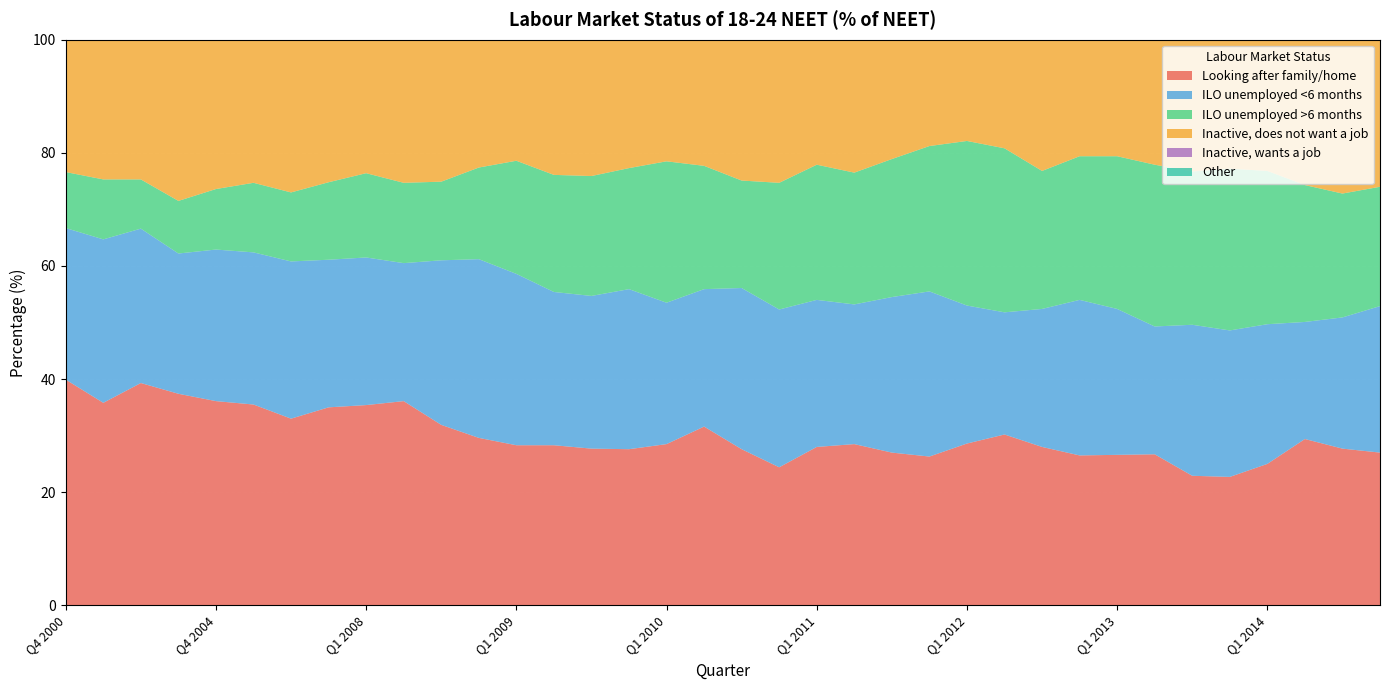

Reading left to right, extract all data points from this chart.

Looking after family/home: Q4 2000=39.9	Q4 2001=35.8	Q4 2002=39.3	Q4 2003=37.4	Q4 2004=36.1	Q4 2005=35.5	Q4 2006=33.0	Q4 2007=35.0	Q1 2008=35.4	Q2 2008=36.1	Q3 2008=31.9	Q4 2008=29.6	Q1 2009=28.3	Q2 2009=28.3	Q3 2009=27.7	Q4 2009=27.6	Q1 2010=28.5	Q2 2010=31.6	Q3 2010=27.6	Q4 2010=24.4	Q1 2011=28.0	Q2 2011=28.5	Q3 2011=27.0	Q4 2011=26.3	Q1 2012=28.6	Q2 2012=30.2	Q3 2012=28.0	Q4 2012=26.5	Q1 2013=26.6	Q2 2013=26.7	Q3 2013=22.9	Q4 2013=22.7	Q1 2014=25.0	Q2 2014=29.4	Q3 2014=27.7	Q4 2014=27.0
ILO unemployed <6 months: Q4 2000=26.8	Q4 2001=28.9	Q4 2002=27.3	Q4 2003=24.8	Q4 2004=26.8	Q4 2005=26.9	Q4 2006=27.8	Q4 2007=26.1	Q1 2008=26.1	Q2 2008=24.4	Q3 2008=29.1	Q4 2008=31.6	Q1 2009=30.3	Q2 2009=27.1	Q3 2009=27.0	Q4 2009=28.3	Q1 2010=25.0	Q2 2010=24.3	Q3 2010=28.5	Q4 2010=27.9	Q1 2011=26.0	Q2 2011=24.7	Q3 2011=27.5	Q4 2011=29.2	Q1 2012=24.4	Q2 2012=21.6	Q3 2012=24.4	Q4 2012=27.5	Q1 2013=25.8	Q2 2013=22.6	Q3 2013=26.7	Q4 2013=25.9	Q1 2014=24.7	Q2 2014=20.7	Q3 2014=23.2	Q4 2014=25.9
ILO unemployed >6 months: Q4 2000=9.9	Q4 2001=10.6	Q4 2002=8.7	Q4 2003=9.3	Q4 2004=10.7	Q4 2005=12.3	Q4 2006=12.2	Q4 2007=13.7	Q1 2008=14.9	Q2 2008=14.2	Q3 2008=13.9	Q4 2008=16.2	Q1 2009=20.0	Q2 2009=20.7	Q3 2009=21.2	Q4 2009=21.4	Q1 2010=25.0	Q2 2010=21.8	Q3 2010=19.0	Q4 2010=22.4	Q1 2011=23.9	Q2 2011=23.3	Q3 2011=24.4	Q4 2011=25.7	Q1 2012=29.1	Q2 2012=29.0	Q3 2012=24.4	Q4 2012=25.4	Q1 2013=27.0	Q2 2013=28.6	Q3 2013=27.1	Q4 2013=28.6	Q1 2014=27.1	Q2 2014=24.2	Q3 2014=21.9	Q4 2014=21.1
Inactive, does not want a job: Q4 2000=38.9	Q4 2001=34.7	Q4 2002=39.4	Q4 2003=42.5	Q4 2004=42.3	Q4 2005=41.5	Q4 2006=40.0	Q4 2007=40.3	Q1 2008=38.9	Q2 2008=40.1	Q3 2008=34.2	Q4 2008=33.6	Q1 2009=34.1	Q2 2009=35.0	Q3 2009=33.9	Q4 2009=31.5	Q1 2010=31.1	Q2 2010=35.1	Q3 2010=31.8	Q4 2010=28.8	Q1 2011=31.6	Q2 2011=33.2	Q3 2011=31.7	Q4 2011=29.0	Q1 2012=27.8	Q2 2012=30.9	Q3 2012=31.7	Q4 2012=29.5	Q1 2013=30.6	Q2 2013=30.0	Q3 2013=25.9	Q4 2013=27.2	Q1 2014=30.5	Q2 2014=33.9	Q3 2014=34.7	Q4 2014=33.2
Inactive, wants a job: Q4 2000=24.4	Q4 2001=25.7	Q4 2002=24.7	Q4 2003=23.4	Q4 2004=20.2	Q4 2005=19.2	Q4 2006=20.1	Q4 2007=19.8	Q1 2008=20.0	Q2 2008=21.3	Q3 2008=22.8	Q4 2008=18.5	Q1 2009=15.6	Q2 2009=17.2	Q3 2009=18.0	Q4 2009=18.8	Q1 2010=18.9	Q2 2010=18.8	Q3 2010=20.6	Q4 2010=20.9	Q1 2011=18.5	Q2 2011=18.8	Q3 2011=16.5	Q4 2011=16.1	Q1 2012=18.6	Q2 2012=18.6	Q3 2012=19.5	Q4 2012=17.7	Q1 2013=16.6	Q2 2013=18.9	Q3 2013=20.3	Q4 2013=18.3	Q1 2014=17.6	Q2 2014=21.2	Q3 2014=20.1	Q4 2014=19.8
Other: Q4 2000=13.5	Q4 2001=13.2	Q4 2002=13.6	Q4 2003=17.2	Q4 2004=14.9	Q4 2005=14.8	Q4 2006=16.0	Q4 2007=14.8	Q1 2008=13.7	Q2 2008=14.8	Q3 2008=15.3	Q4 2008=13.7	Q1 2009=12.4	Q2 2009=14.3	Q3 2009=13.7	Q4 2009=12.2	Q1 2010=11.2	Q2 2010=10.9	Q3 2010=14.5	Q4 2010=15.7	Q1 2011=12.7	Q2 2011=13.6	Q3 2011=12.3	Q4 2011=10.6	Q1 2012=8.9	Q2 2012=9.6	Q3 2012=12.9	Q4 2012=10.7	Q1 2013=10.0	Q2 2013=11.2	Q3 2013=13.5	Q4 2013=11.3	Q1 2014=10.8	Q2 2014=13.0	Q3 2014=15.3	Q4 2014=12.7